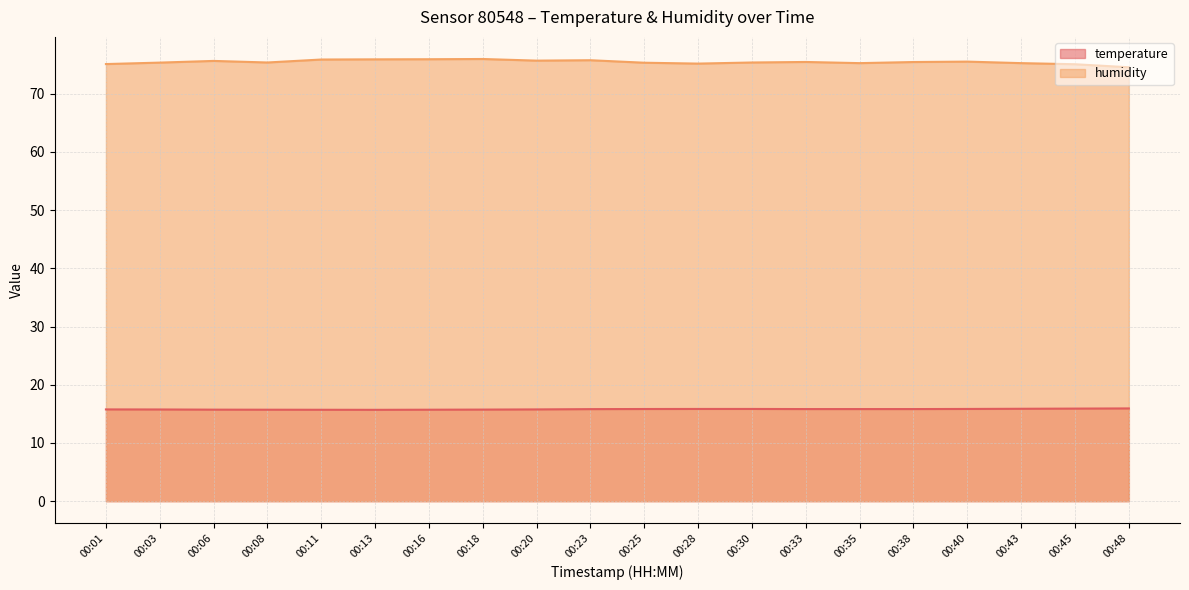

Which has a higher value, 00:18 or 00:11?

00:18